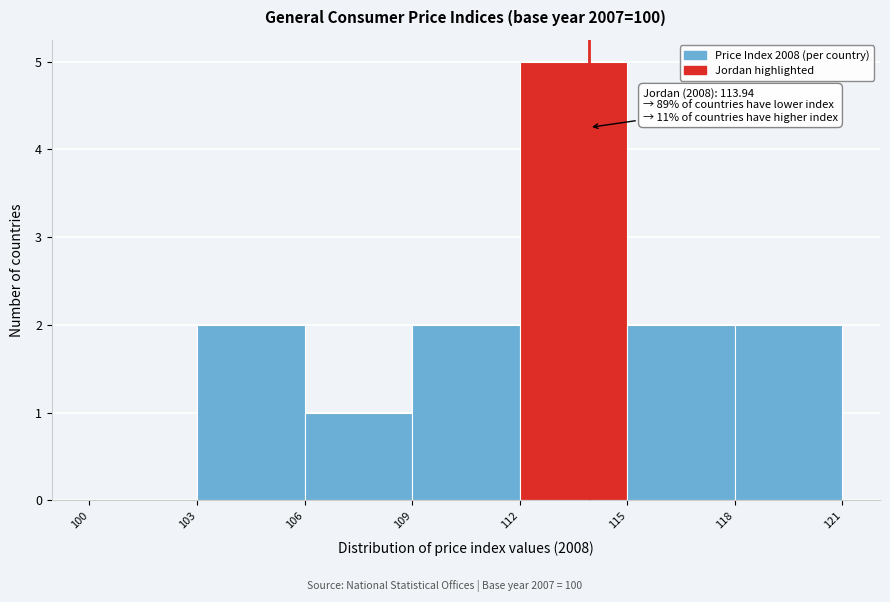

Which range on the x-axis has the tallest bar?

112 to 115